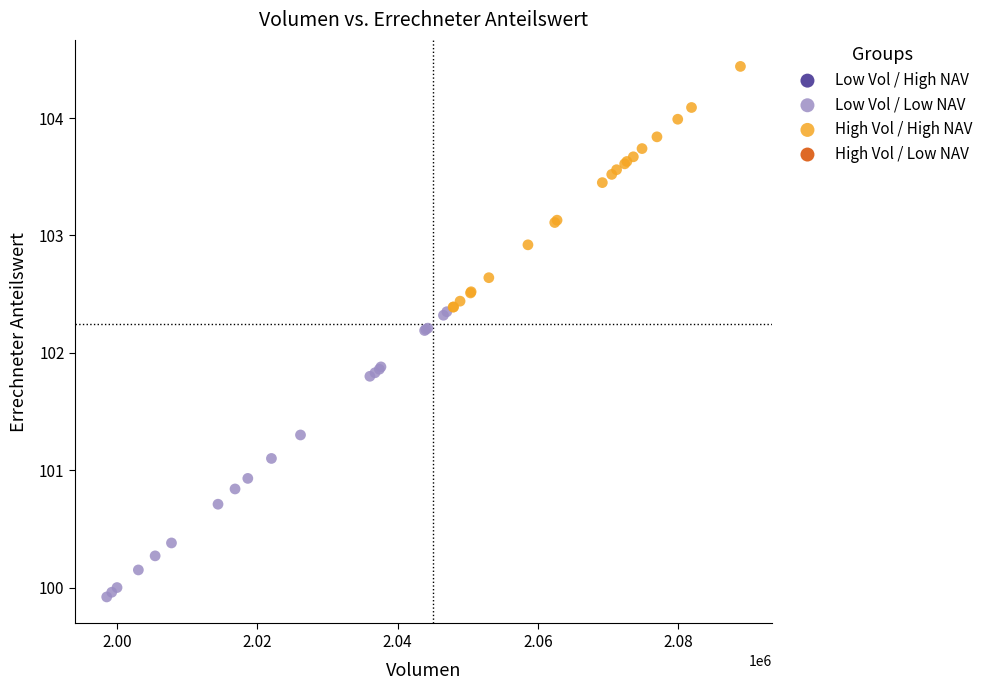

Which series has the largest Y range (max minus min)?

Low Vol / Low NAV